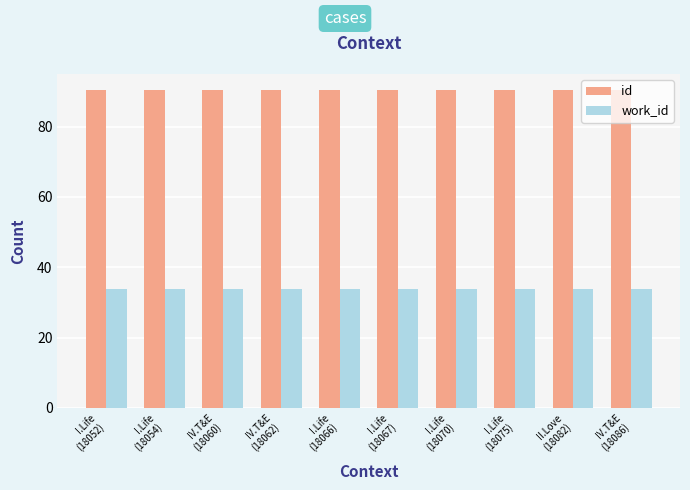

Which series has the largest total across all categories?

id